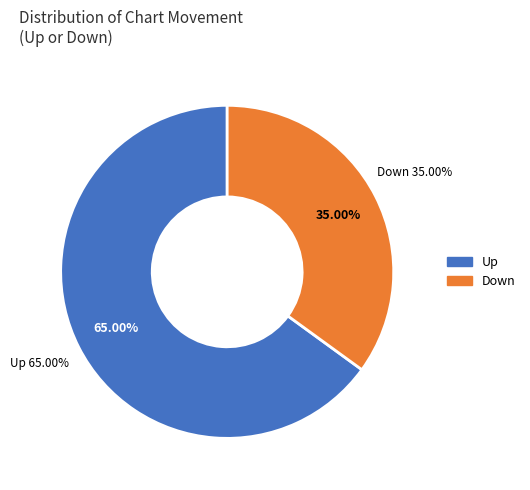

Approximately how many times larger is the value at down compared to up?

0.5